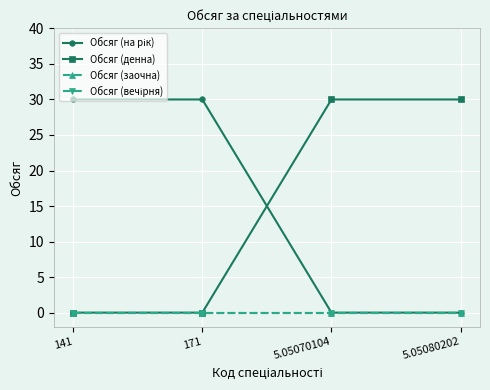

How many times do Обсяг (денна) and Обсяг (на рік) cross each other?

1